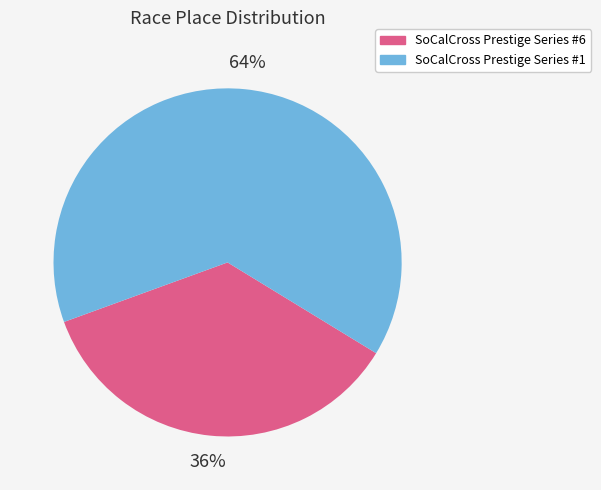

True or false: SoCalCross Prestige Series #1 accounts for 64% of the total.

True